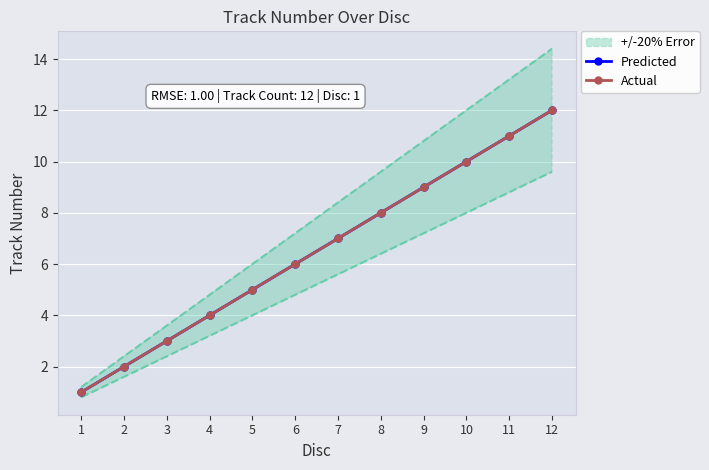

How many series are shown in this chart?

2